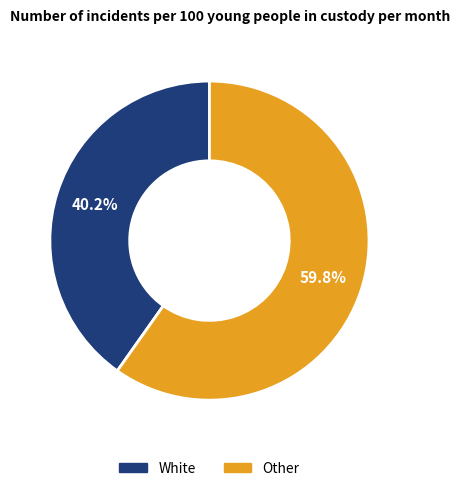

Approximately how many times larger is the value at White compared to Other?

0.7